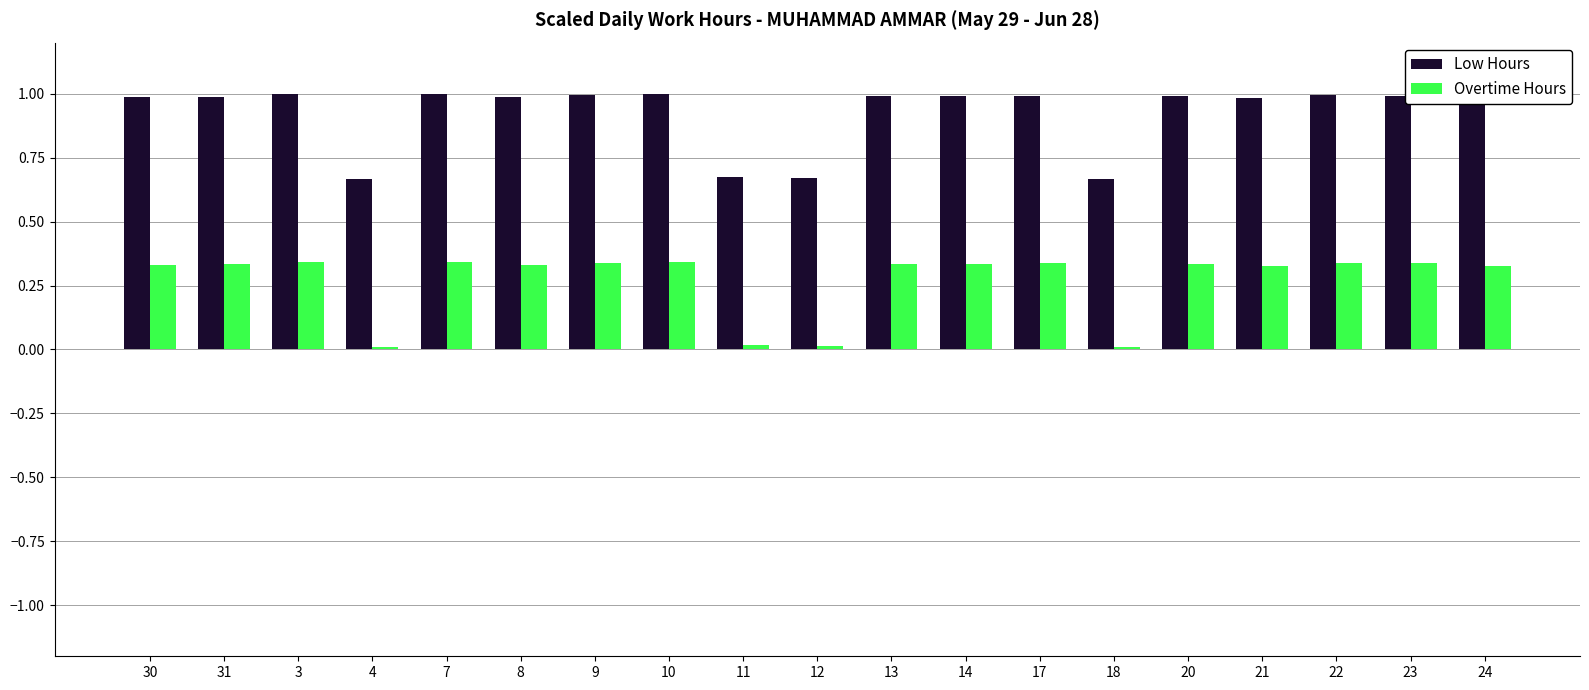

What is the value of the Low Hours bar at the 13th from the left?

1.0